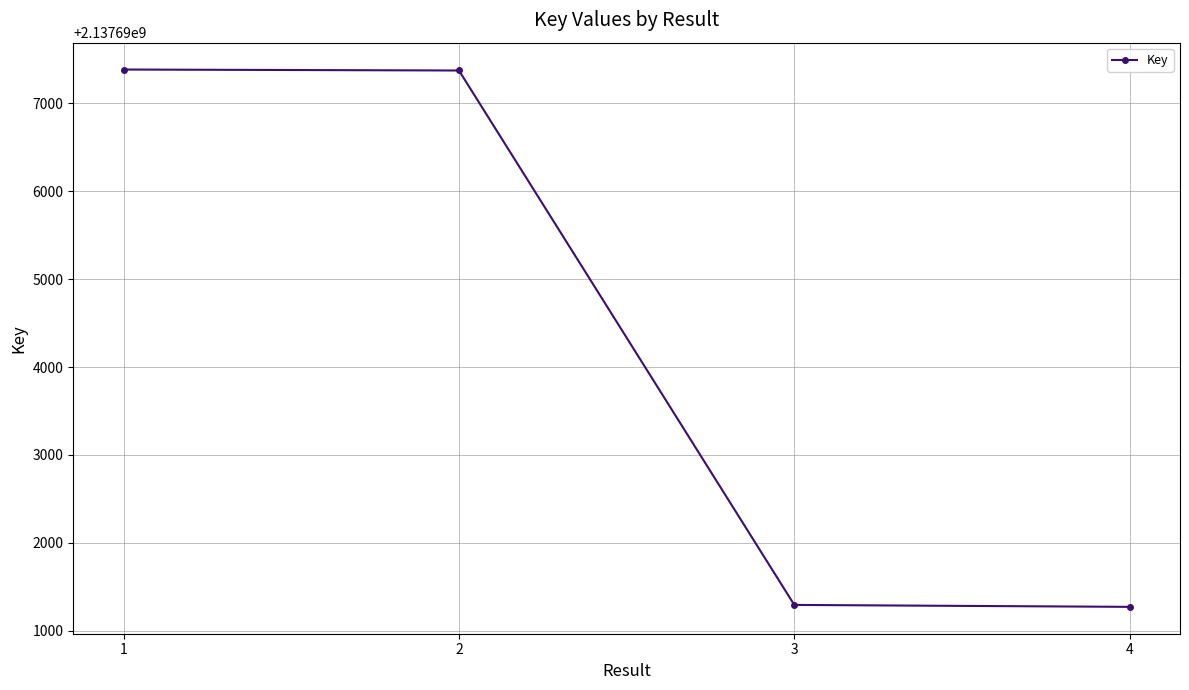

How many data points are less than 2137697375?

2